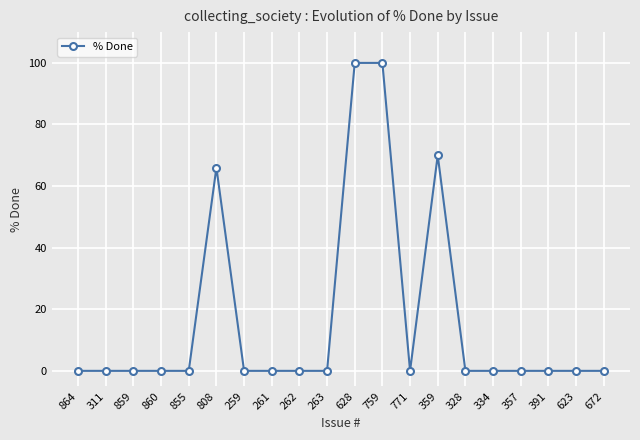

Is it true that the value at 259 is 58?

False